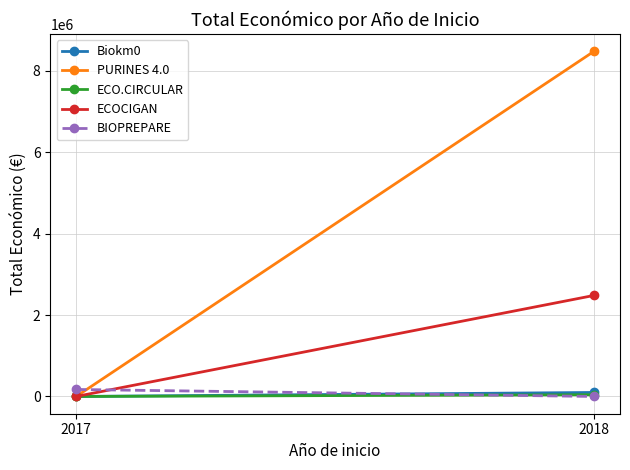

List the labels in order of Biokm0 value, smallest first.

2017, 2018